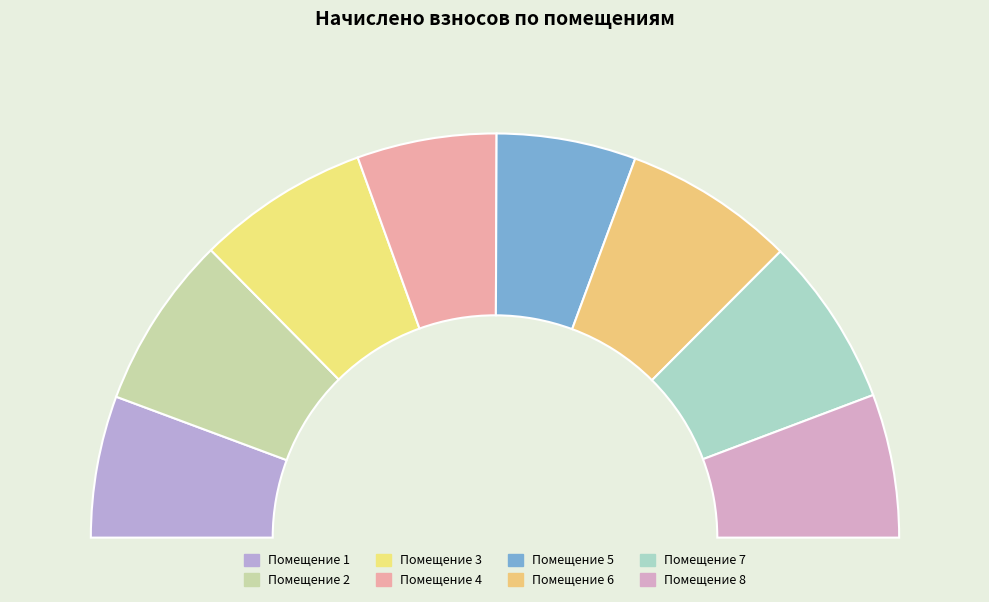

Is it true that 3 is 1% of the pie?

False